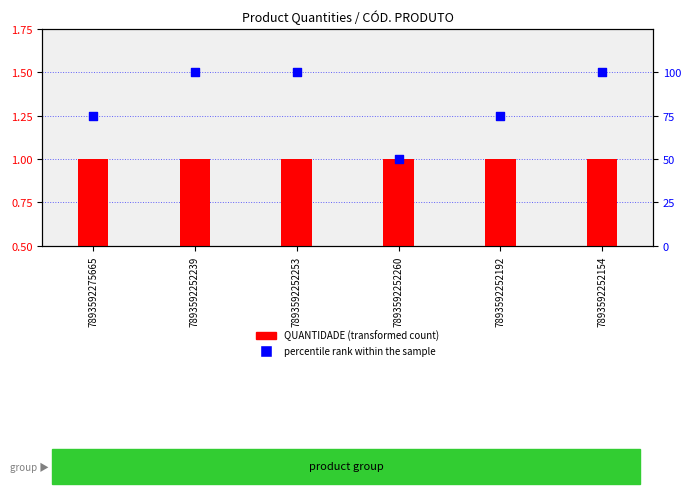

What are all the series names shown in the legend?

QUANTIDADE, percentile rank within the sample